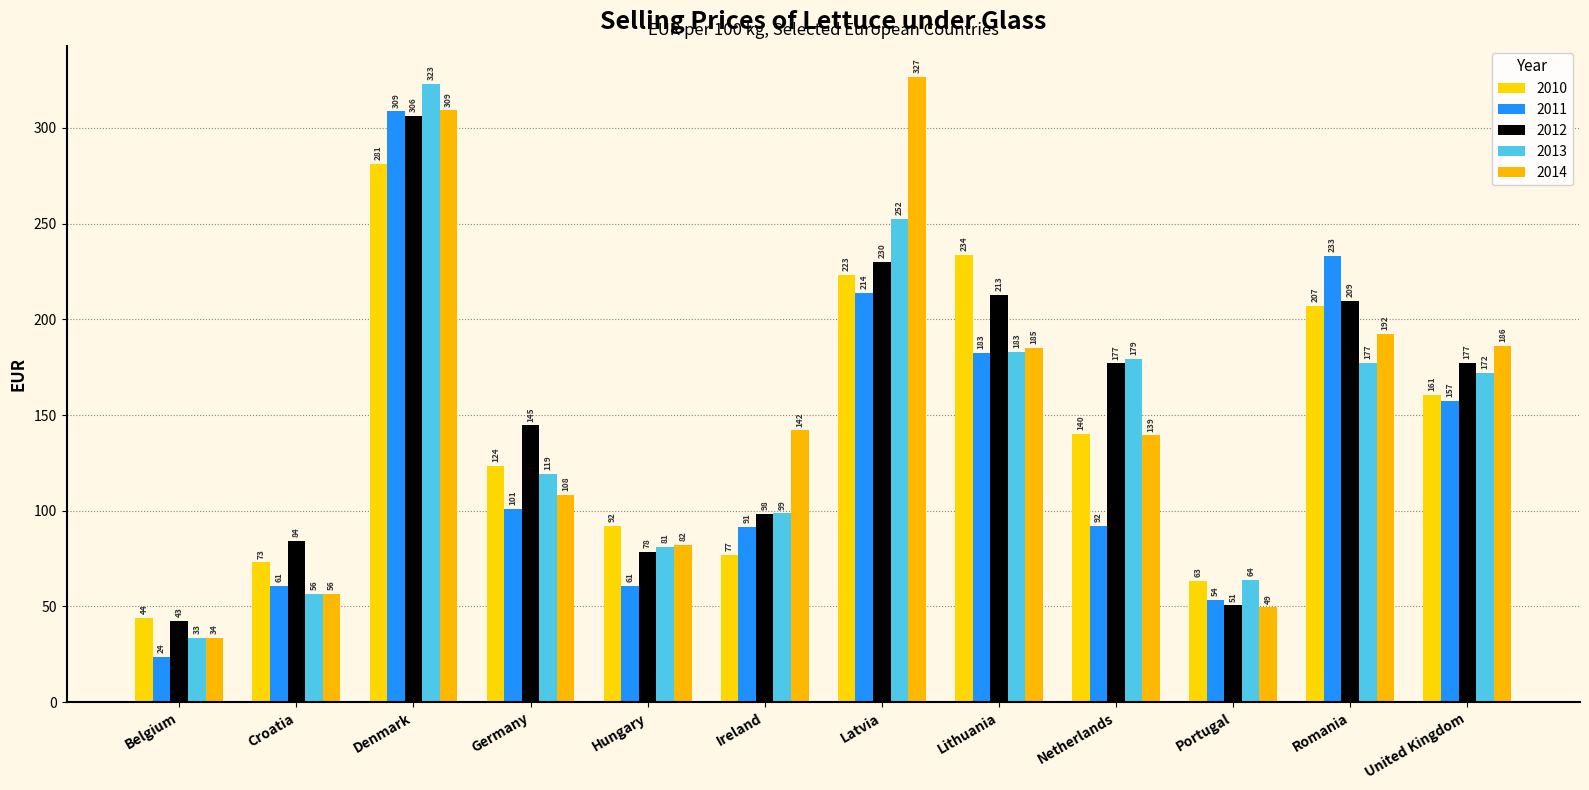

What is the lowest value of the 2014 series?

33.7